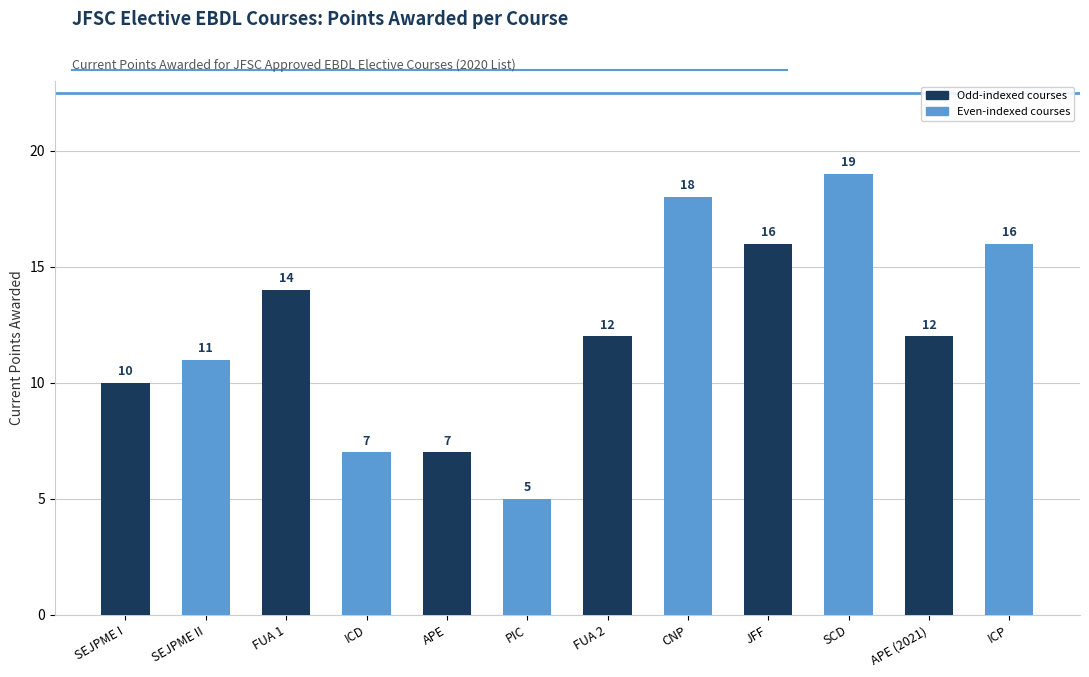

True or false: the data shows 12 at FUA 2.

True